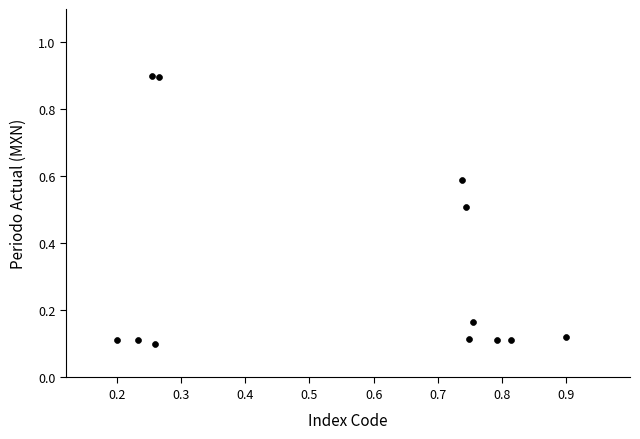

What is the range of X values (max minus min)?

0.7